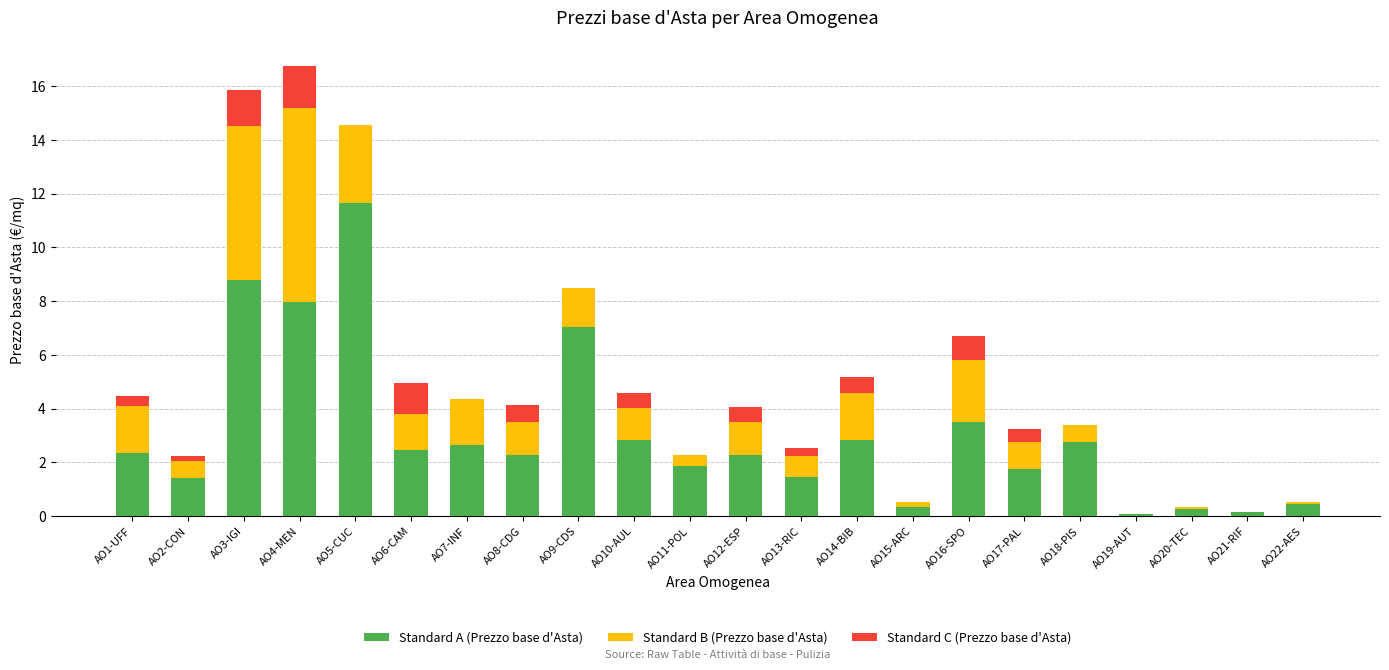

The Standard A (Prezzo base d'Asta) series shows 3.0 at AO8-CDG. True or false?

False